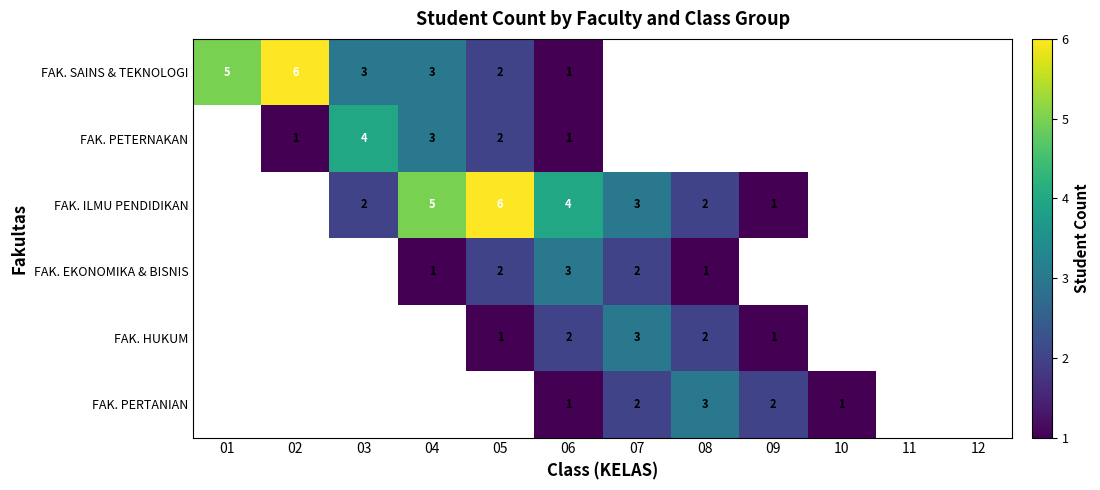

At how many categories does at least one series exceed 2?

8